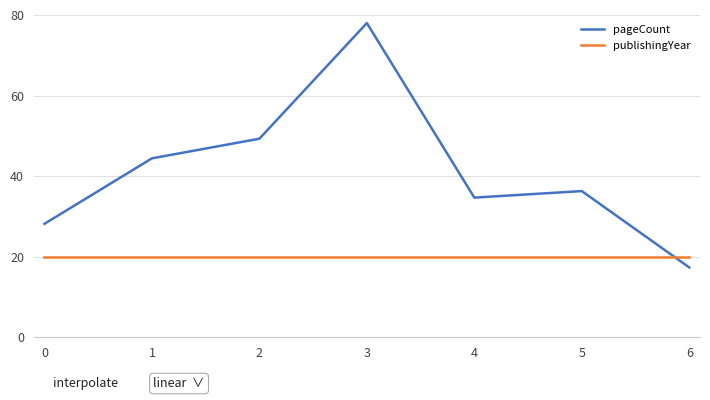

Count the number of categories in the chart.

7